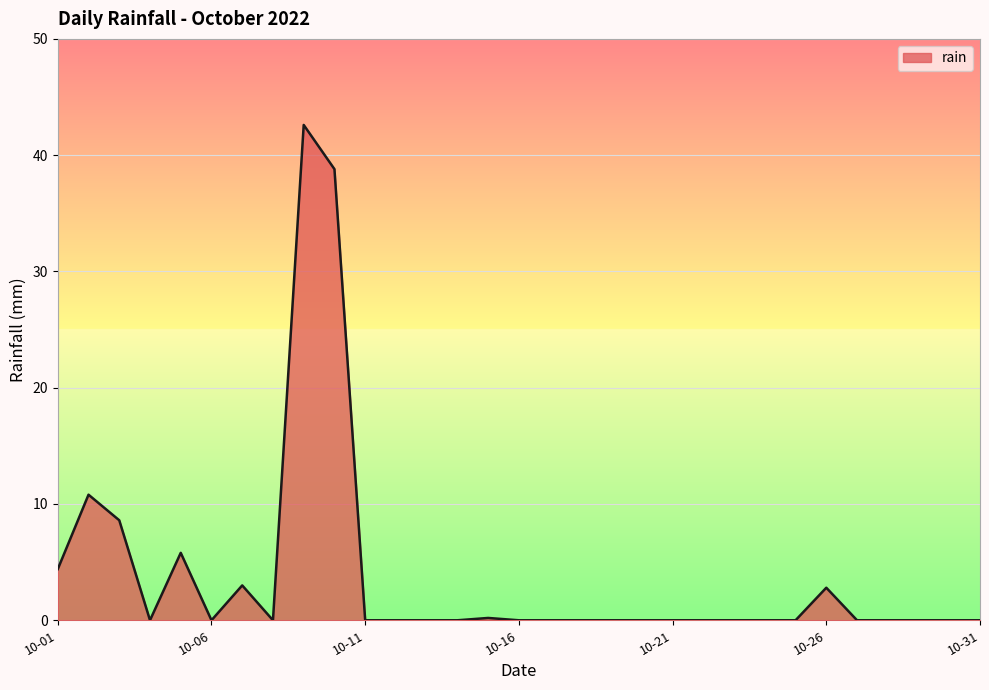

What is the greatest value displayed?

42.6